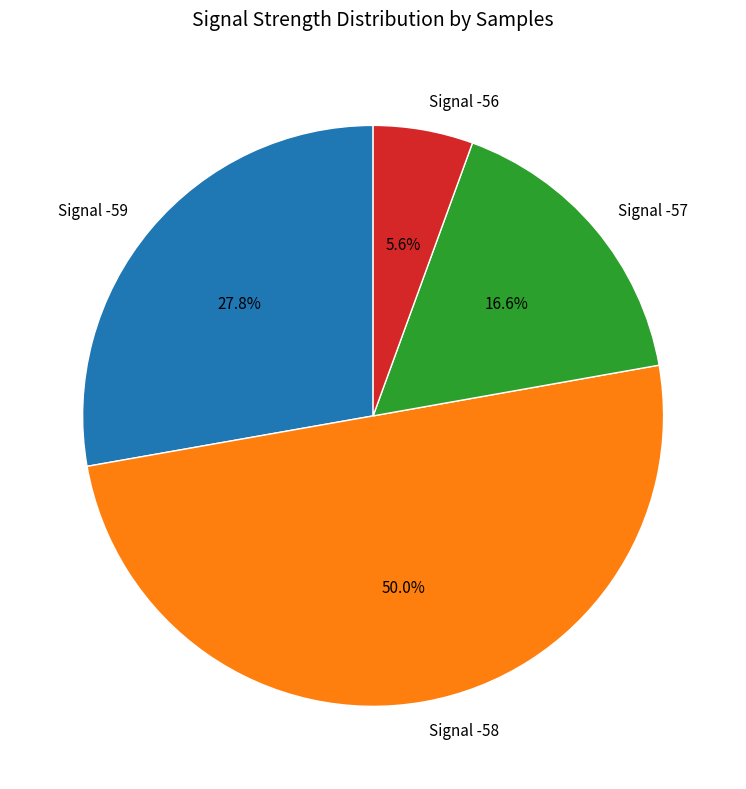

Is the sum of Signal -56 and Signal -58 greater than half?

Yes